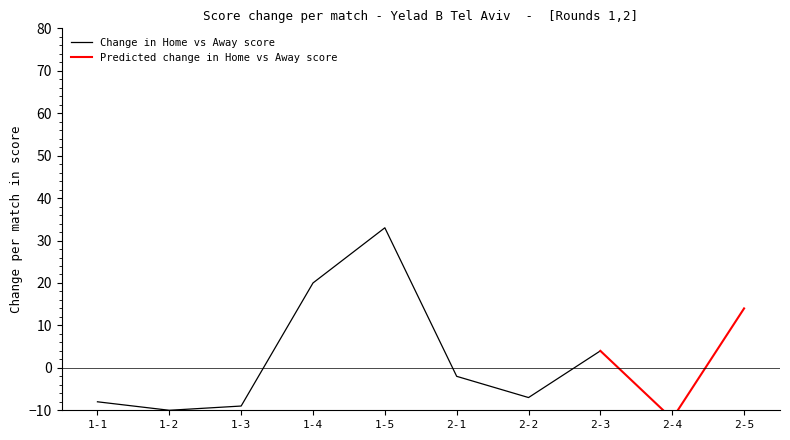

What is the maximum value for Change in Home vs Away score?

33